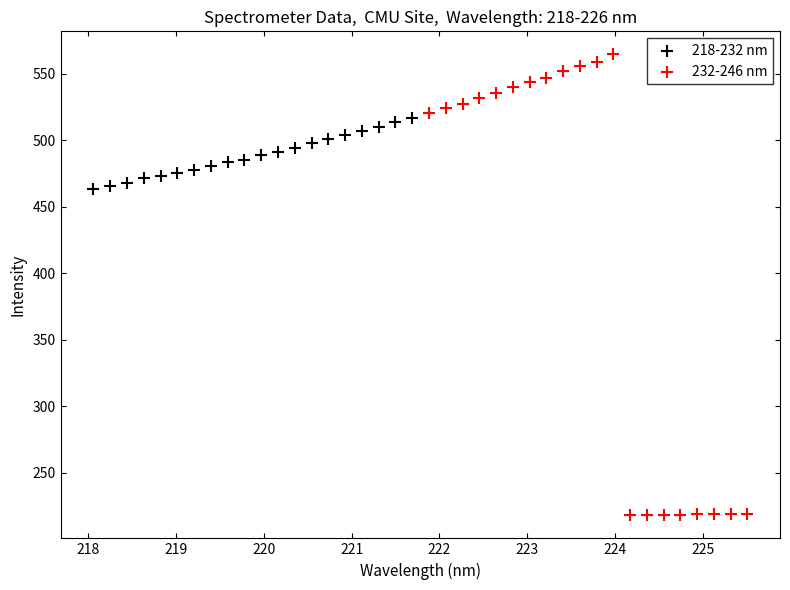

Which series reaches the minimum Y coordinate?

232-246 nm